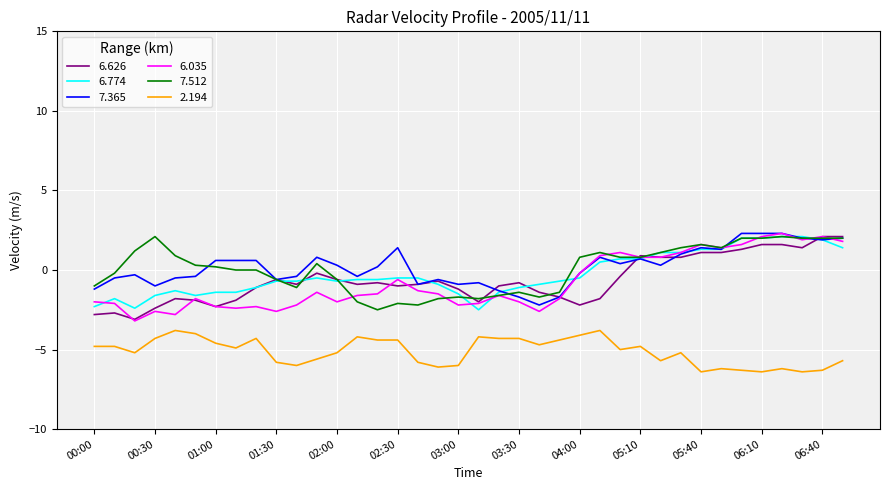

True or false: 2.194 and 7.365 cross at least once.

False